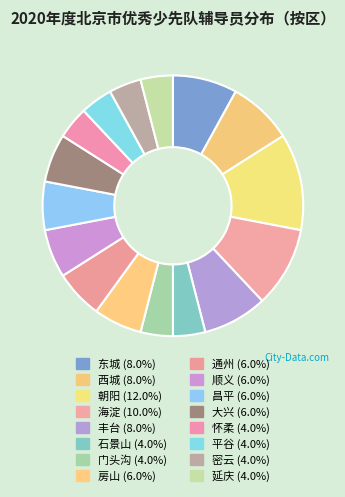

To the nearest percent, what percentage of the pie is 朝阳?

12%